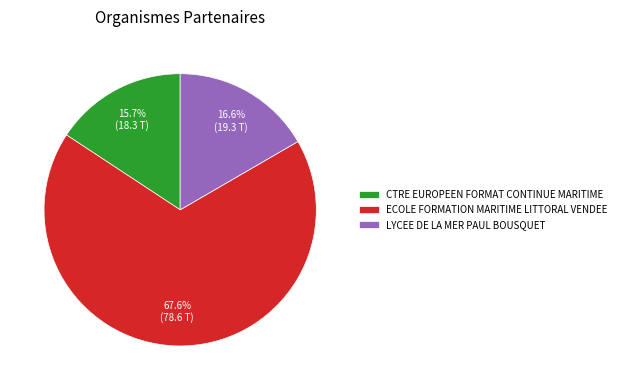

To the nearest percent, what portion does ECOLE FORMATION MARITIME LITTORAL VENDEE represent?

68%